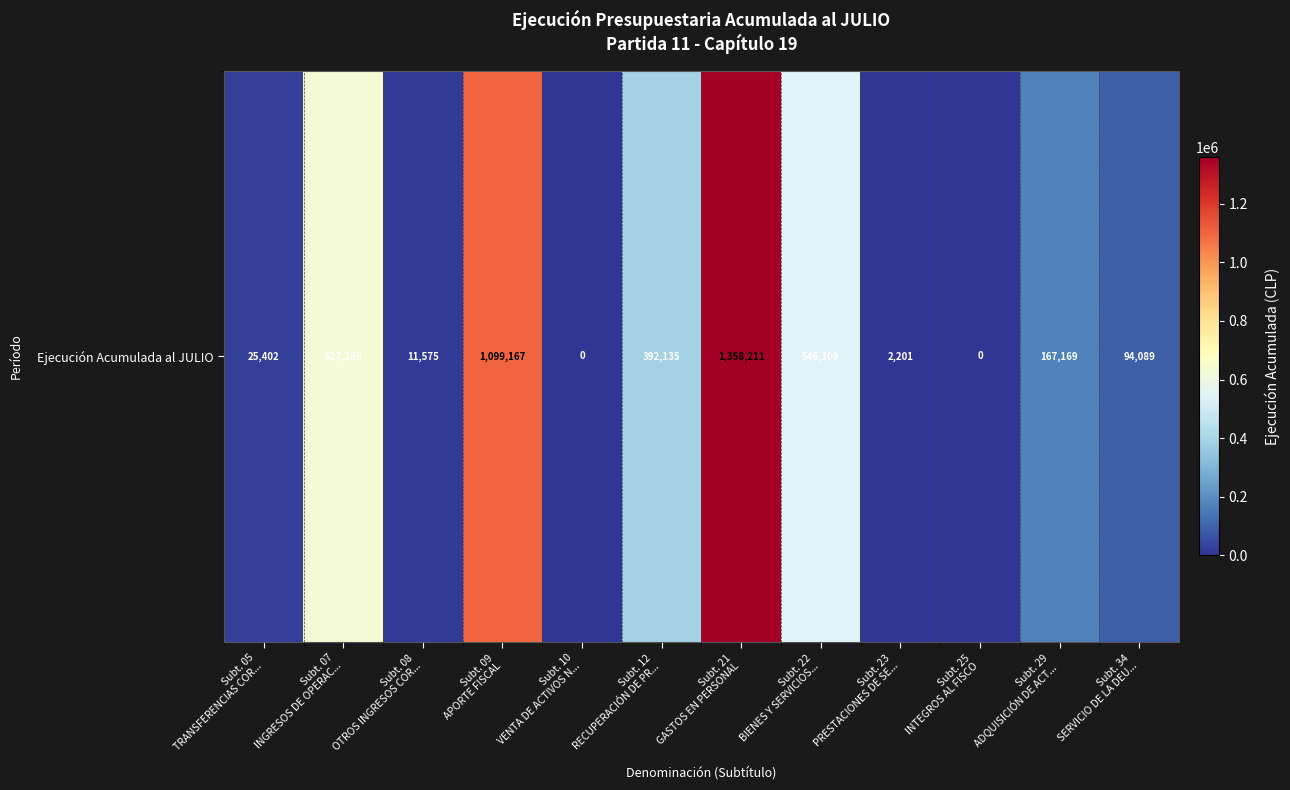

What is the greatest value displayed?

1358211